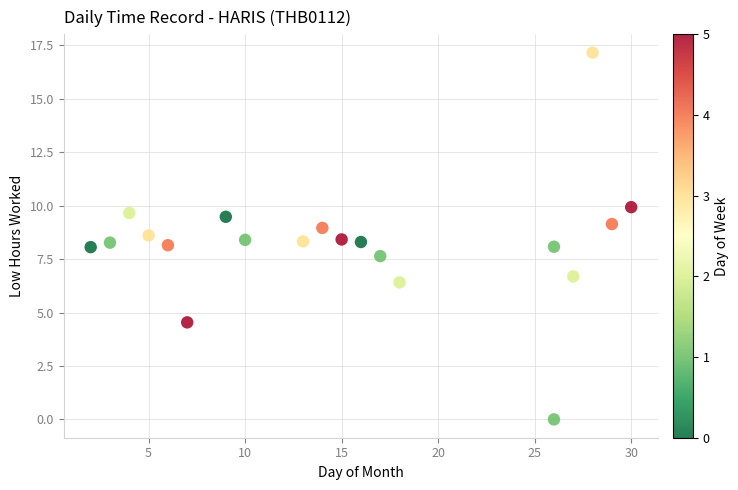

What is the range of Y values (max minus min)?

17.2